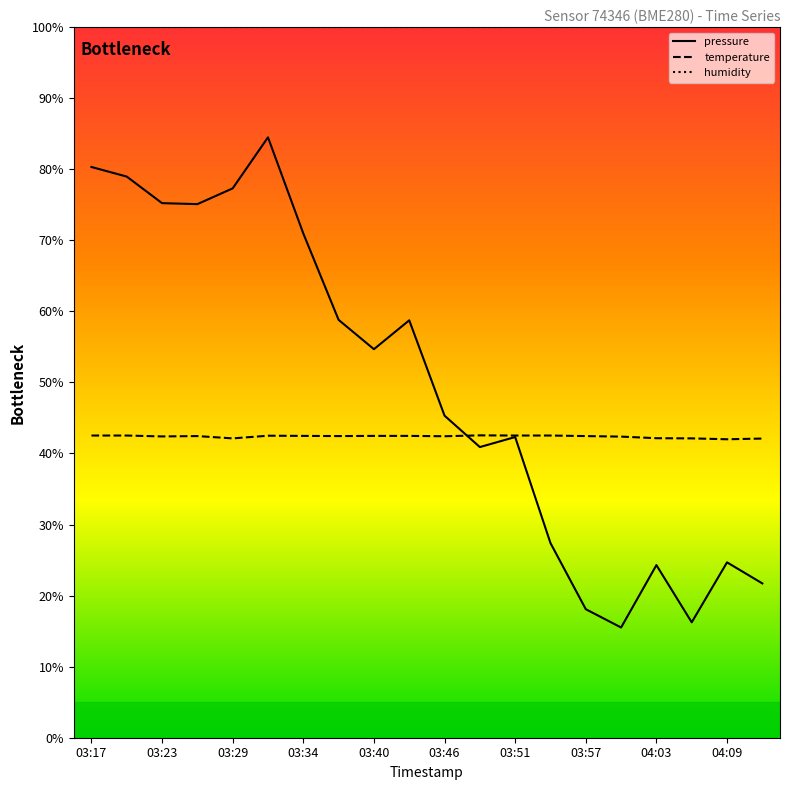

Rank the series by their maximum value, from highest to lowest.

humidity, pressure, temperature